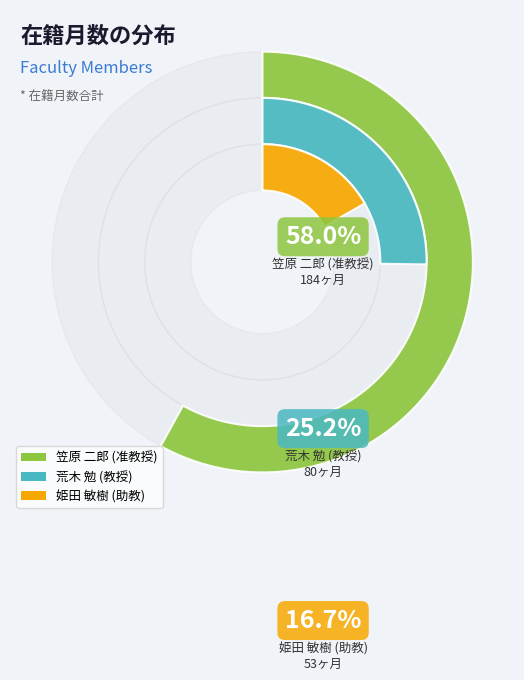

To the nearest percent, what is the combined percentage of 姫田 敏樹 (助教) and 荒木 勉 (教授)?

42%